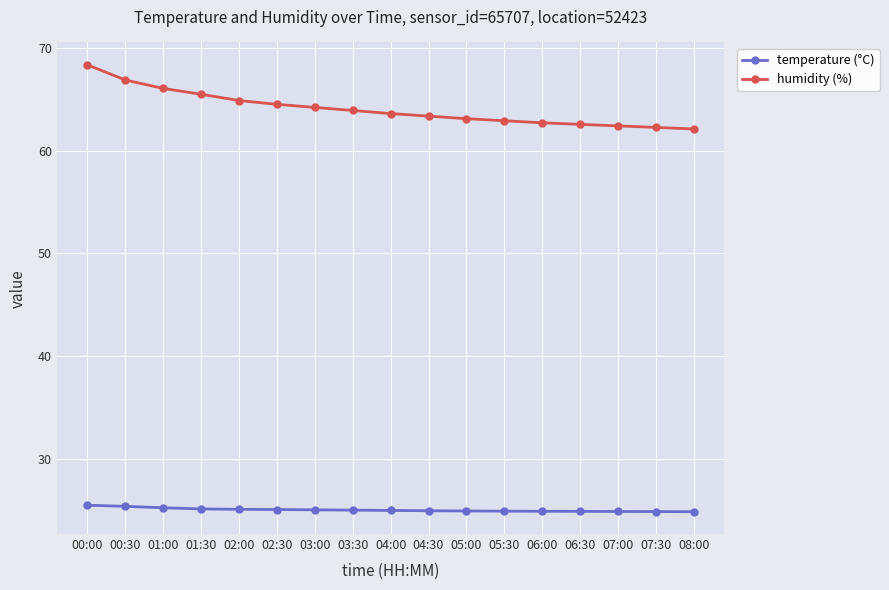

Which series has the largest total across all categories?

humidity (%)